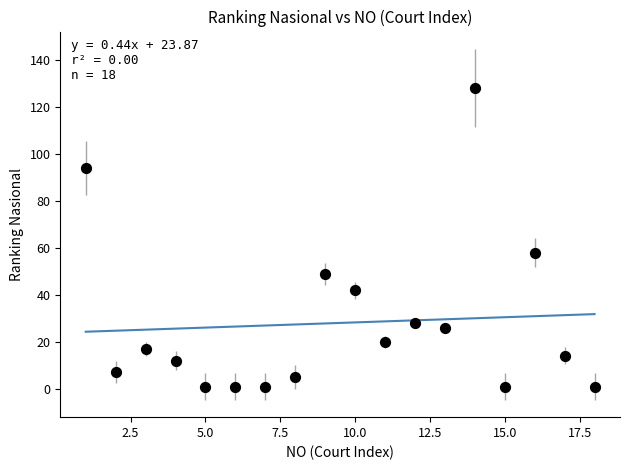

What Y value in the scatter plot is closest to 64?

58